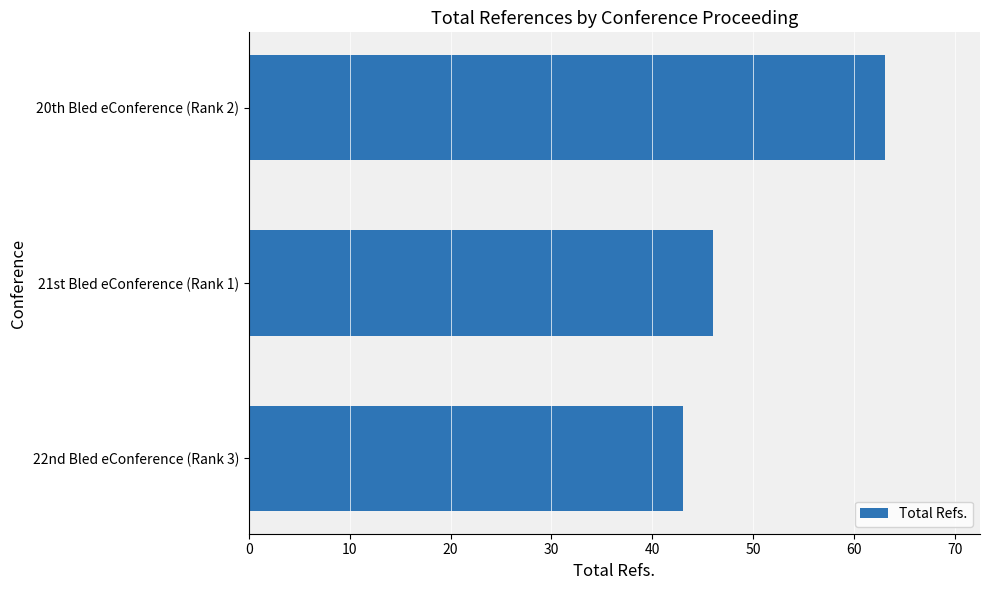

What is the average value?

51